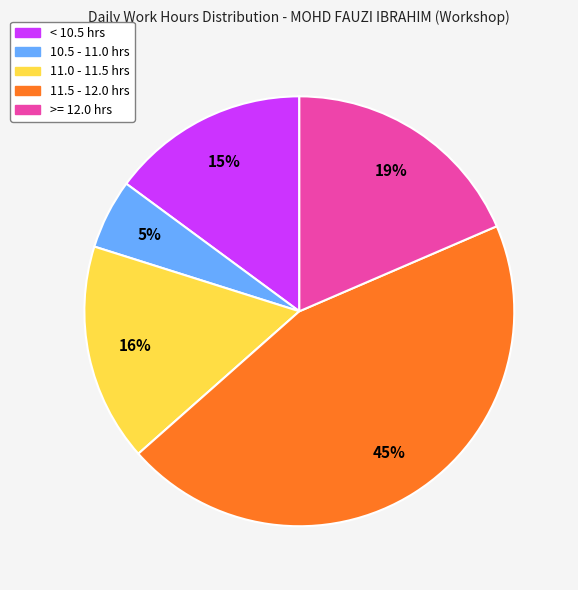

Do 10.5 - 11.0 hrs and 11.0 - 11.5 hrs together represent more than half of the pie?

No